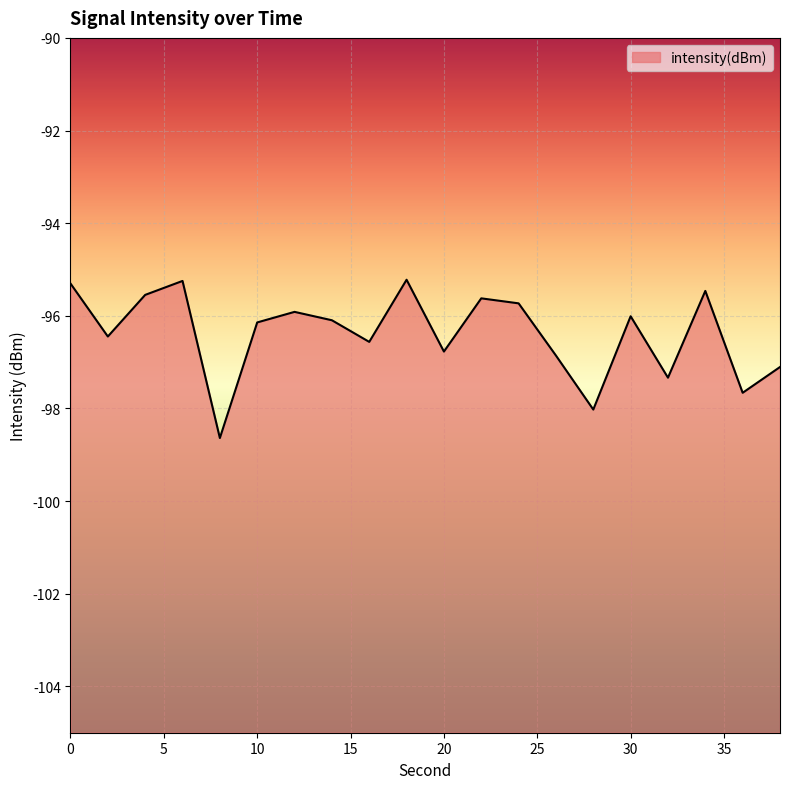

Rank the categories by value from lowest to highest.

8, 28, 36, 32, 38, 26, 20, 16, 2, 10, 14, 30, 12, 24, 22, 4, 34, 0, 6, 18